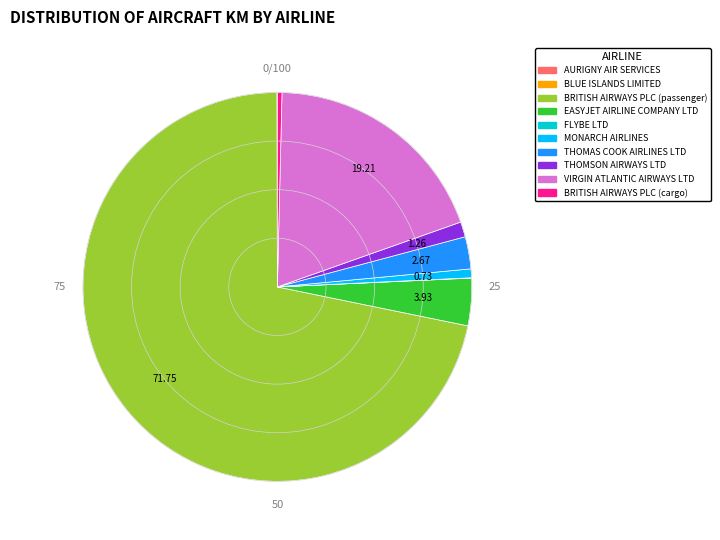

Do THOMAS COOK AIRLINES LTD and THOMSON AIRWAYS LTD together represent more than half of the pie?

No